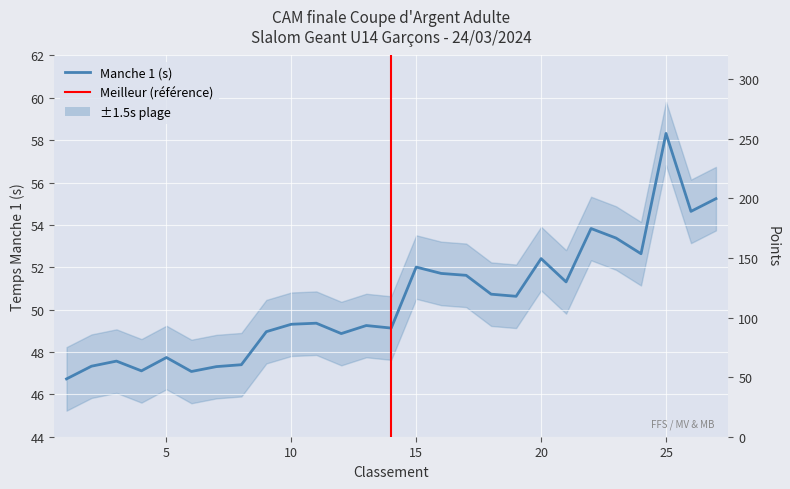

How many values in the Points (Pts) series exceed 124?

15